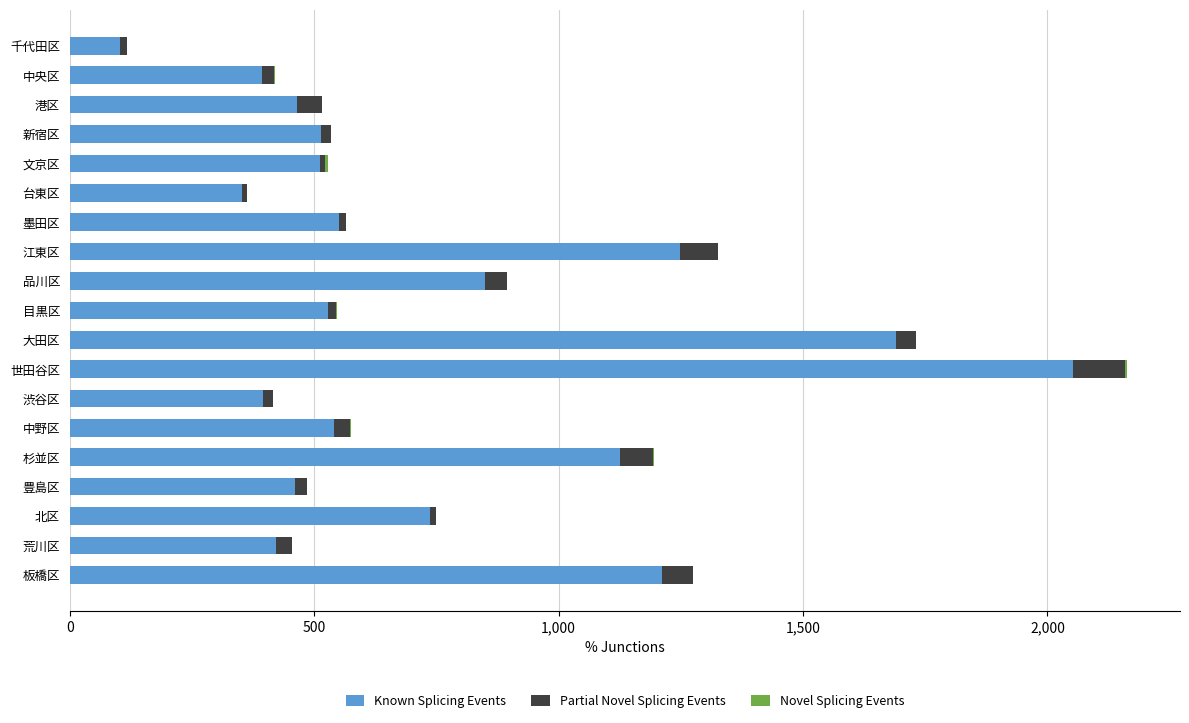

At which label does Known Splicing Events reach its peak?

世田谷区